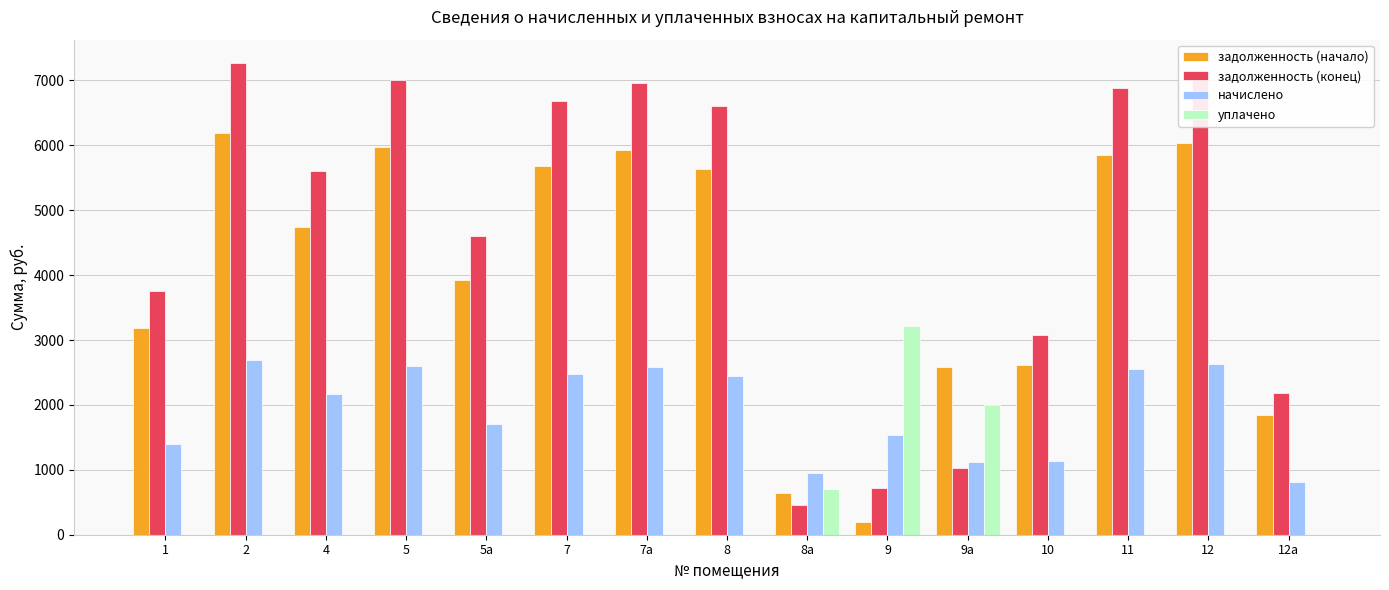

Which series changed the most between 4 and 12?

задолженность (конец)